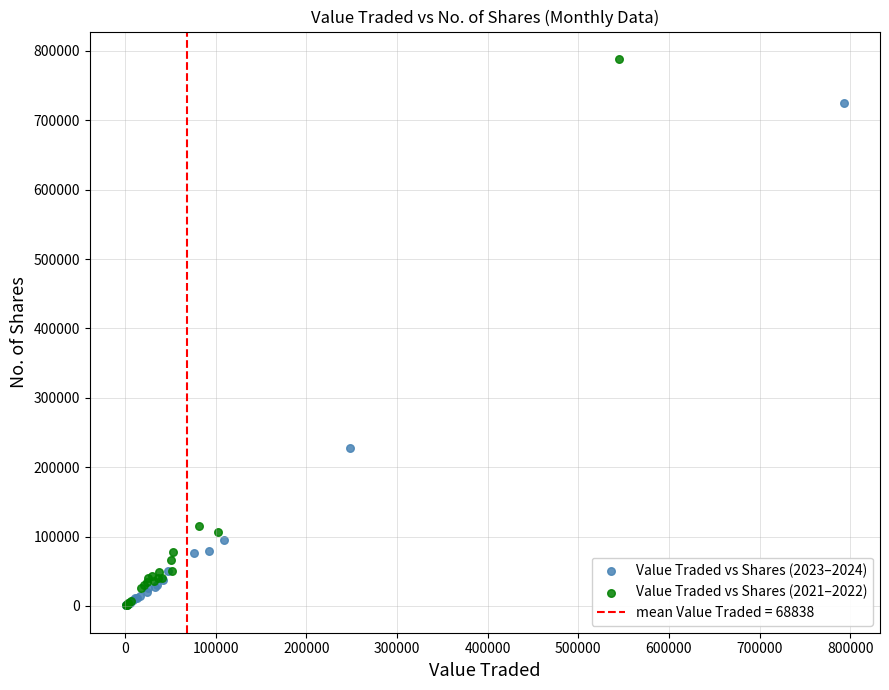

Which series reaches the maximum Y coordinate?

Value Traded vs Shares (2021–2022)